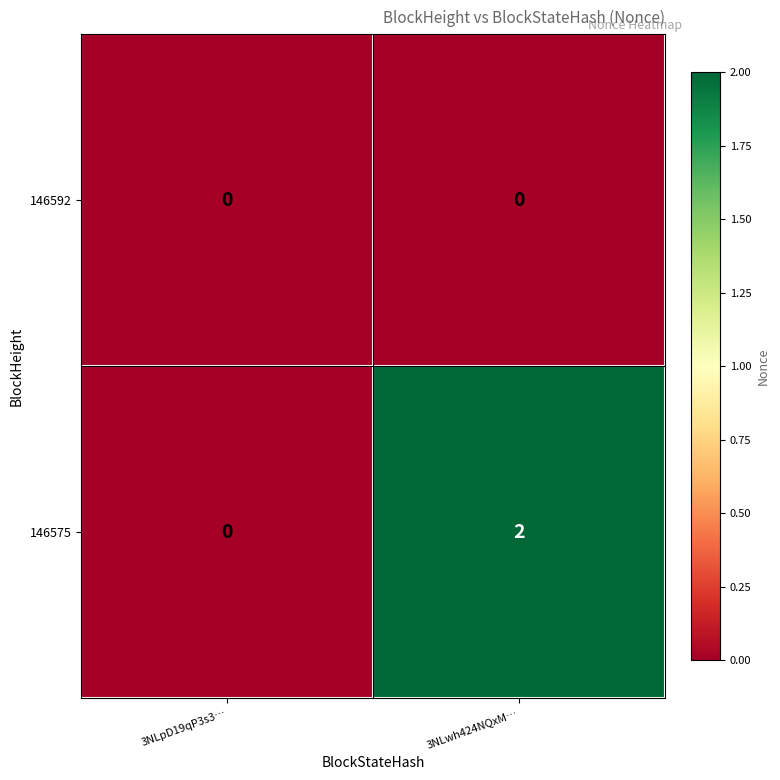

Which series changed the most between 3NLpD19qP3s3… and 3NLwh424NQxM…?

146575